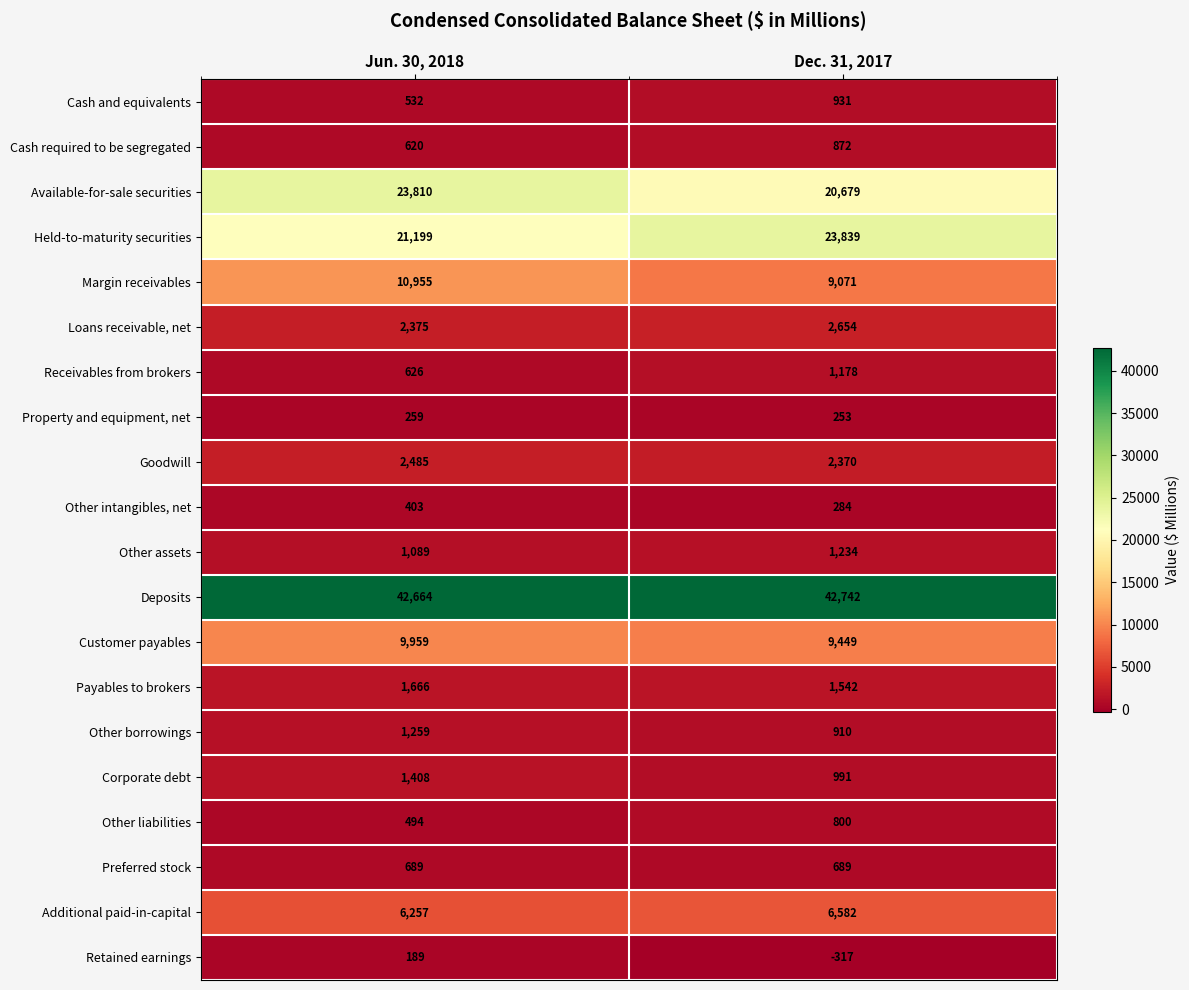

True or false: Other intangibles, net has a value of 83 at Jun. 30, 2018.

False